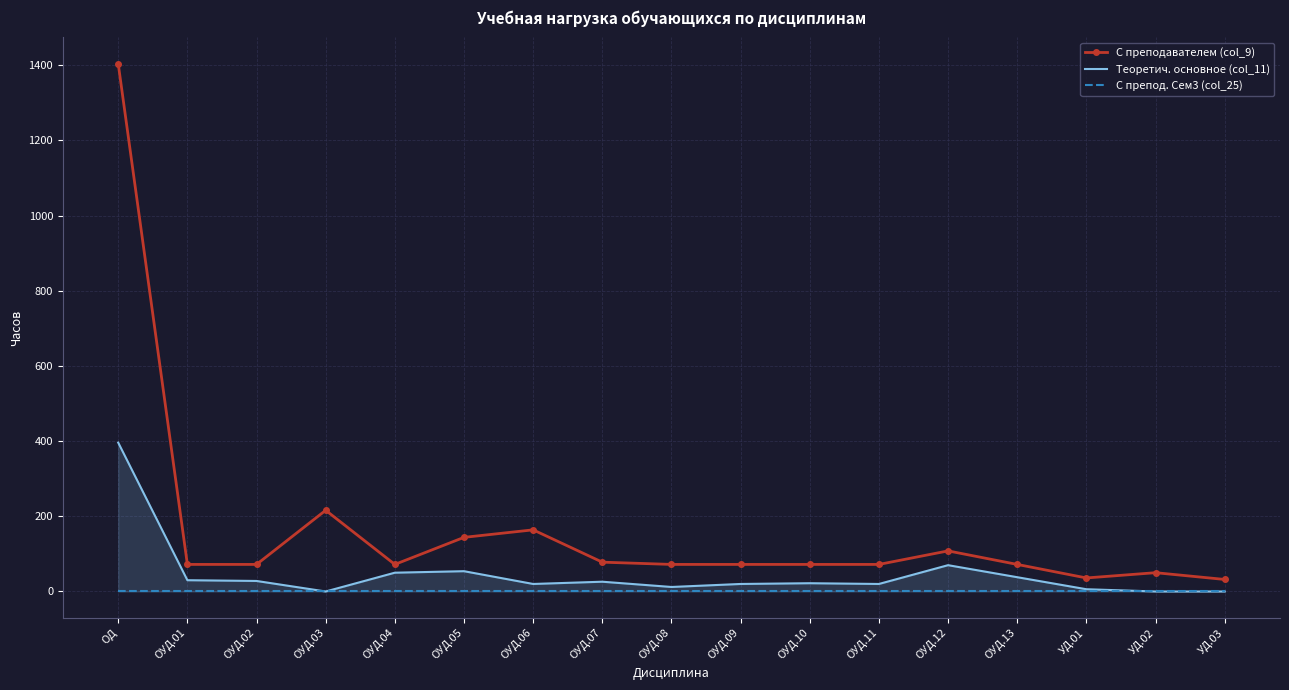

Read the С преподавателем (col_9) value at ОУД.12.

108